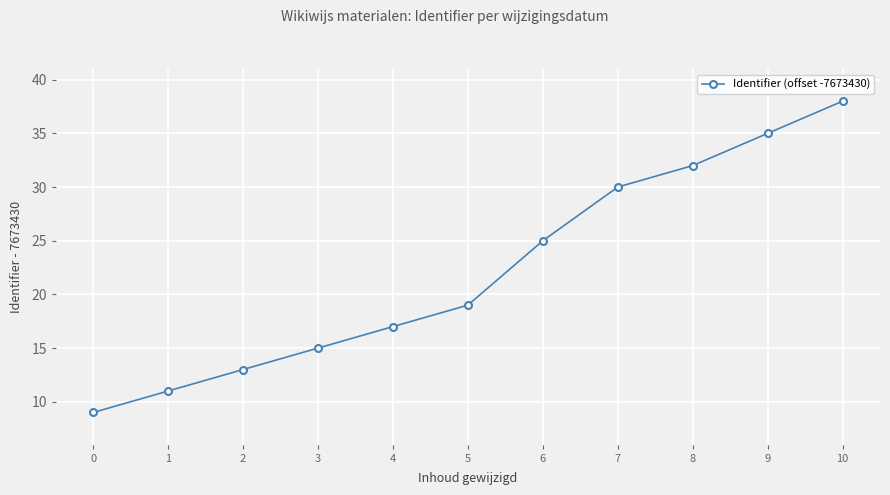

True or false: the data shows 30 at 7.

True